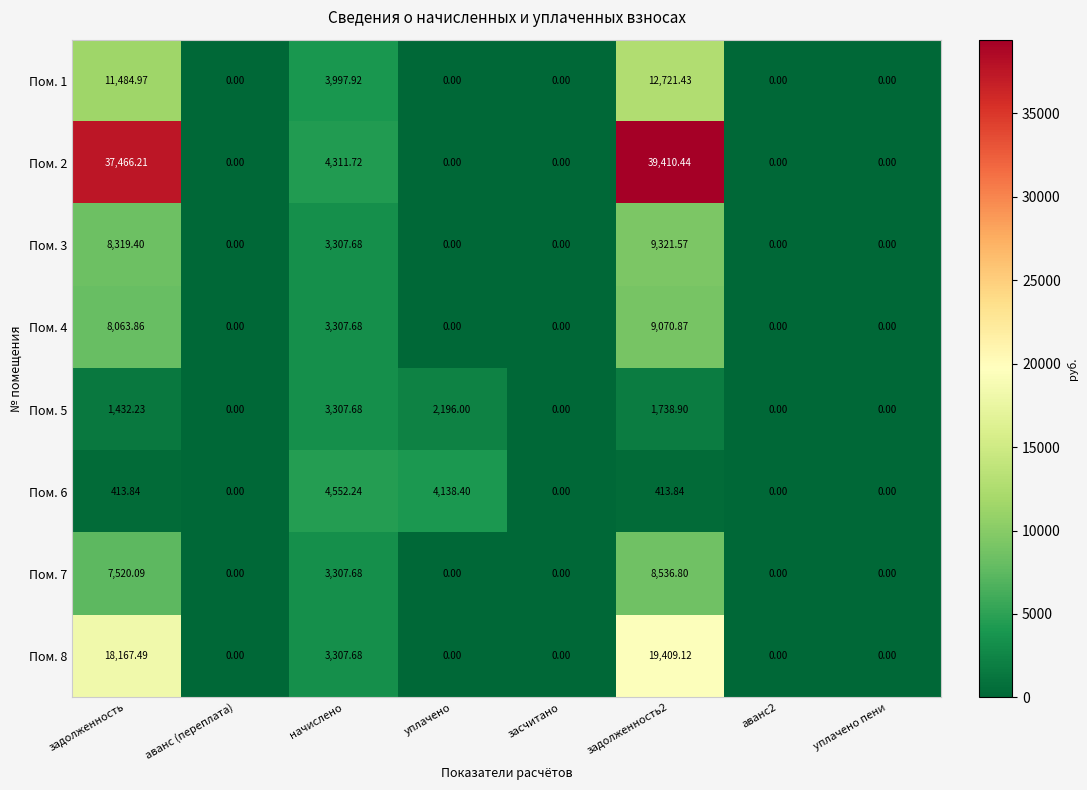

At how many categories does at least one series exceed 17770?

2